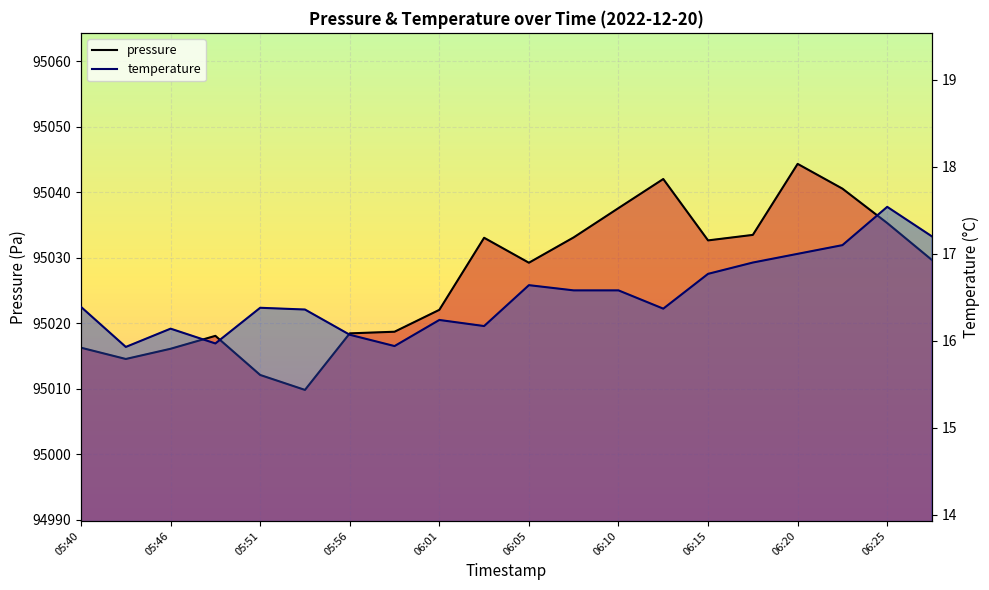

What is the label of the 4th point from the right?

06:20